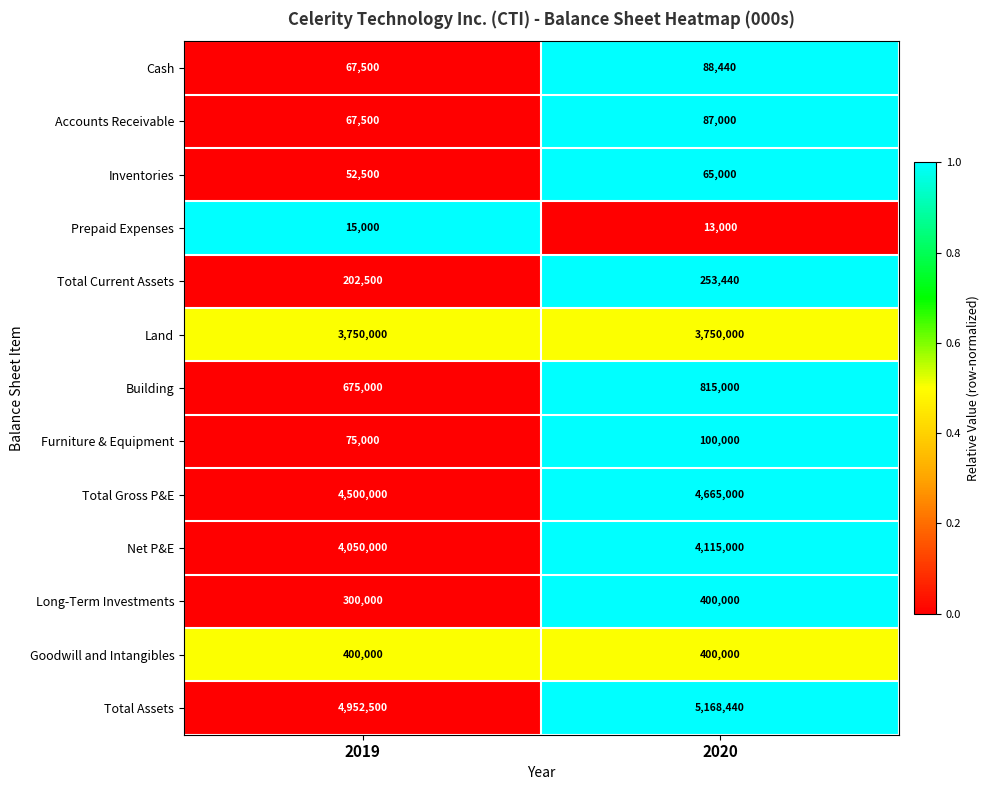

What is the approximate value of Total Gross P&E at 2020, to the nearest 100?

4665000